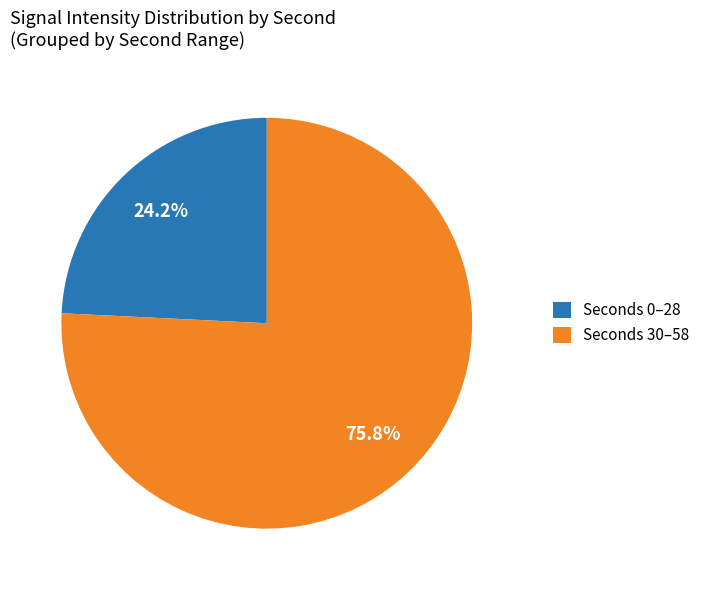

Which category has the biggest portion of the pie?

Seconds 30–58